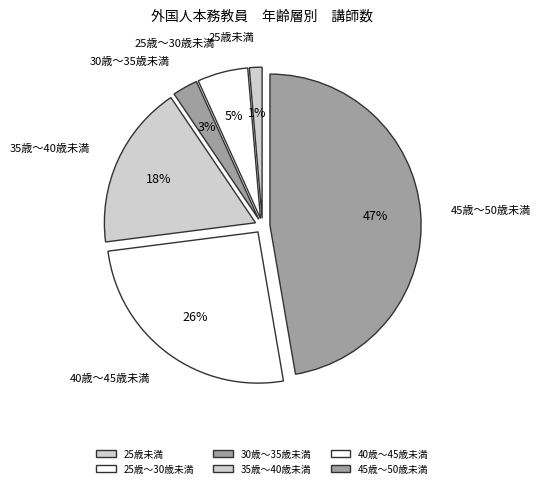

Count the number of slices in the pie.

6